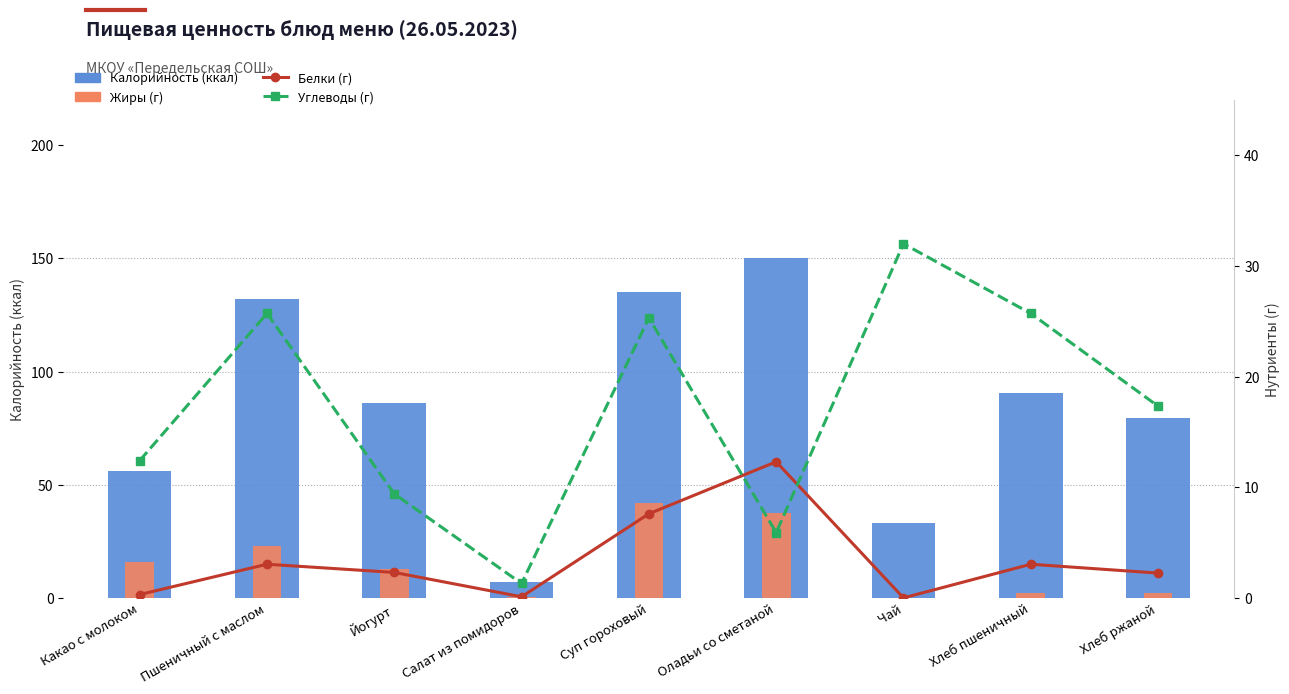

What is the value of the Углеводы (г) bar at the 4th from the left?

1.3